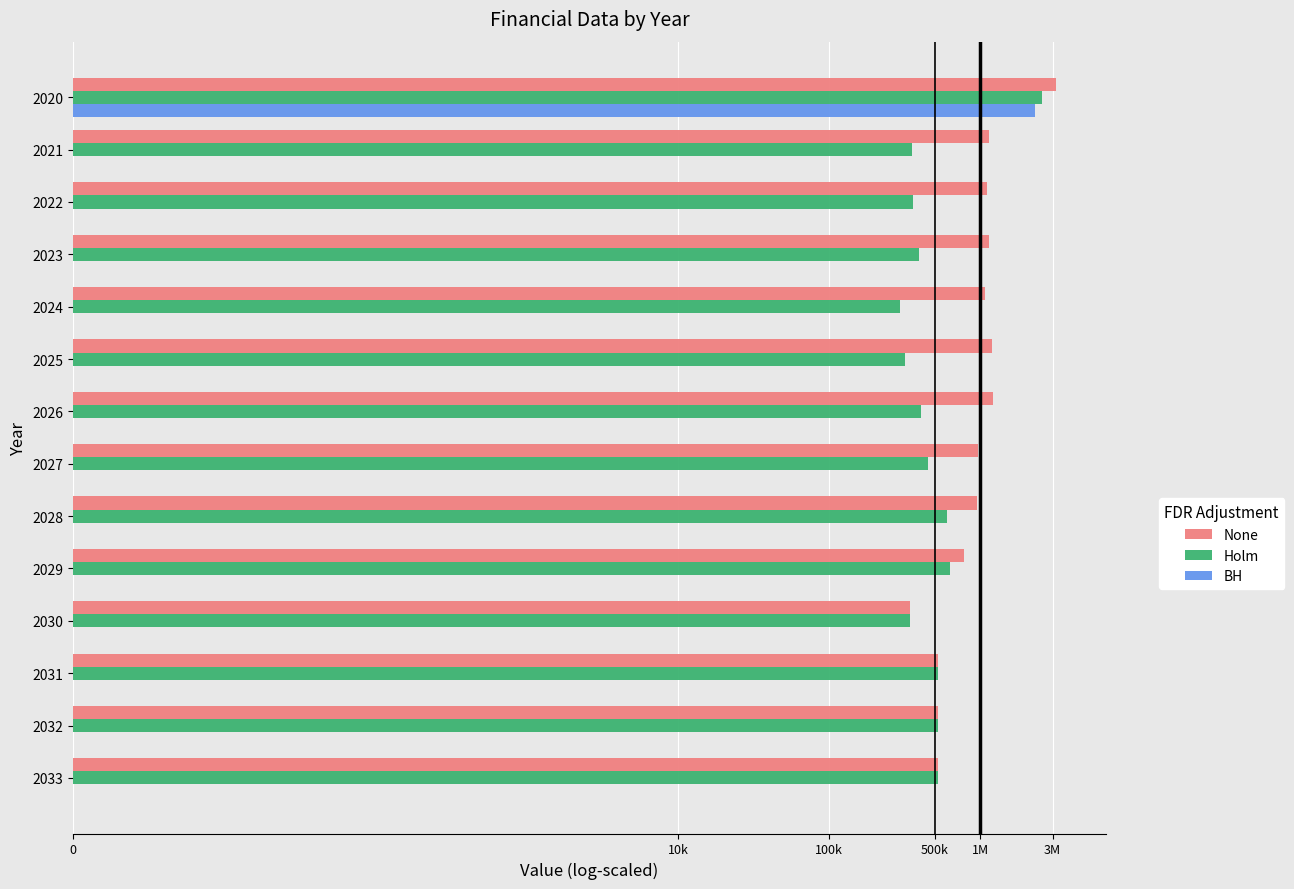

What are all the series names shown in the legend?

None, Holm, BH